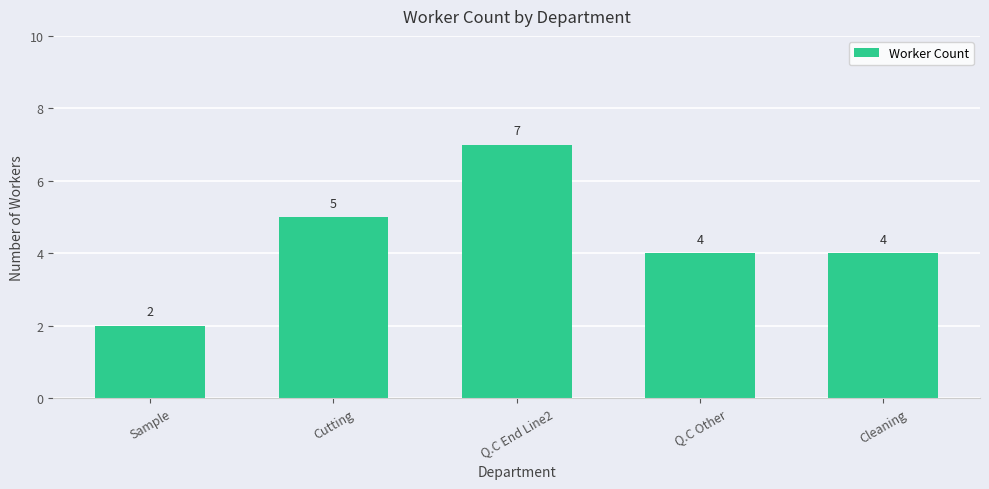

What is the sum of all values?

22